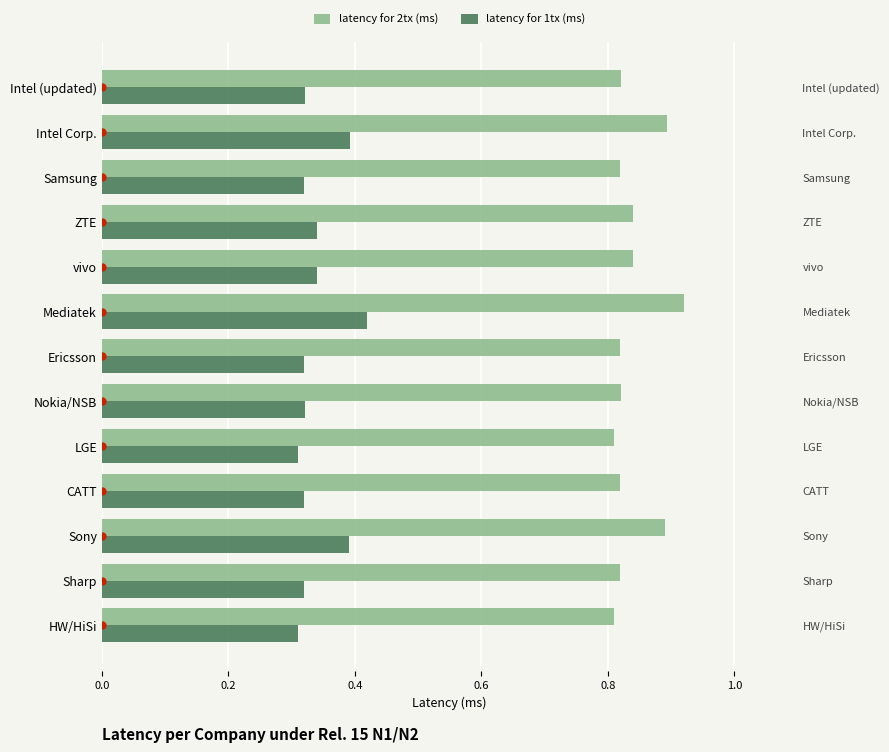

What is the greatest value displayed?

0.9